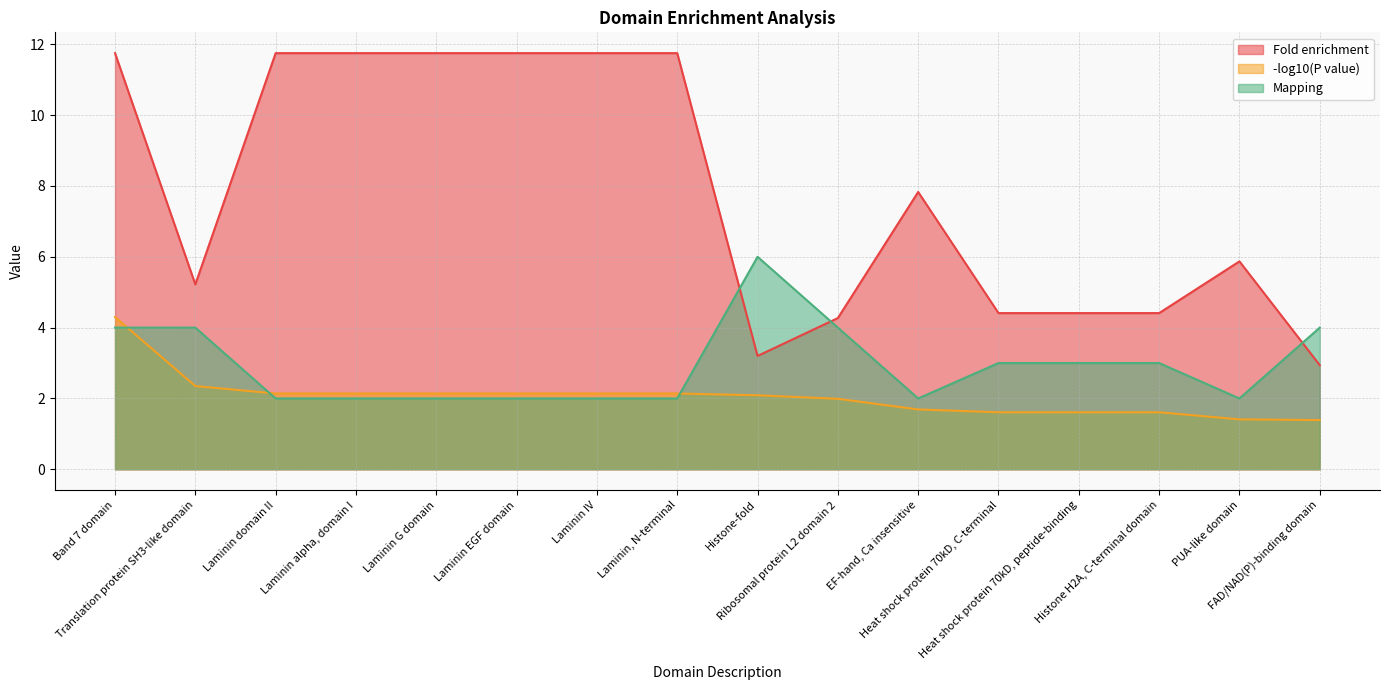

Which category has the highest value across all series?

Band 7 domain